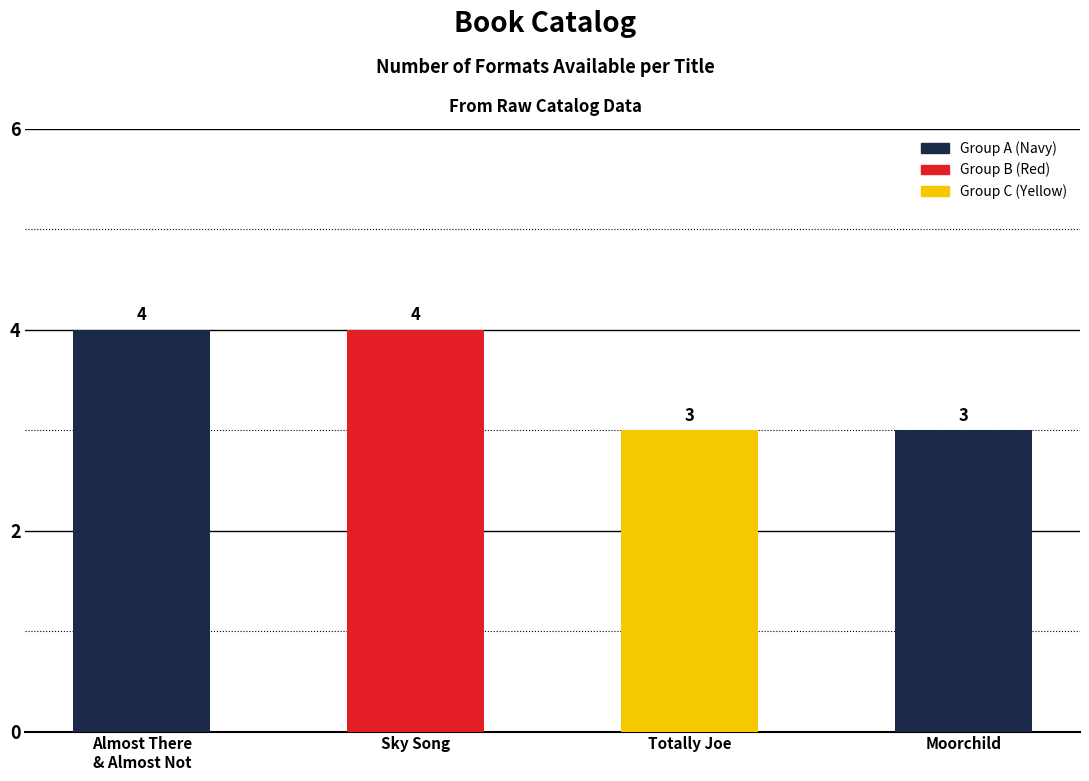

What is the label of the 4th bar from the right?

Almost There
& Almost Not